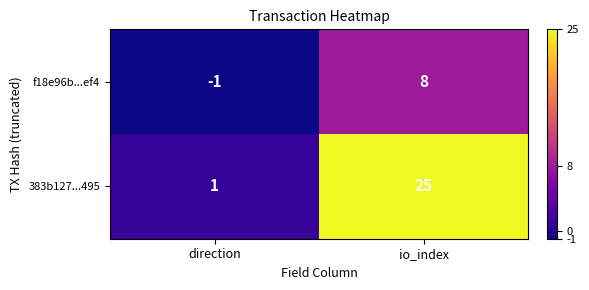

Between direction and io_index, which series saw the biggest shift?

383b127...495